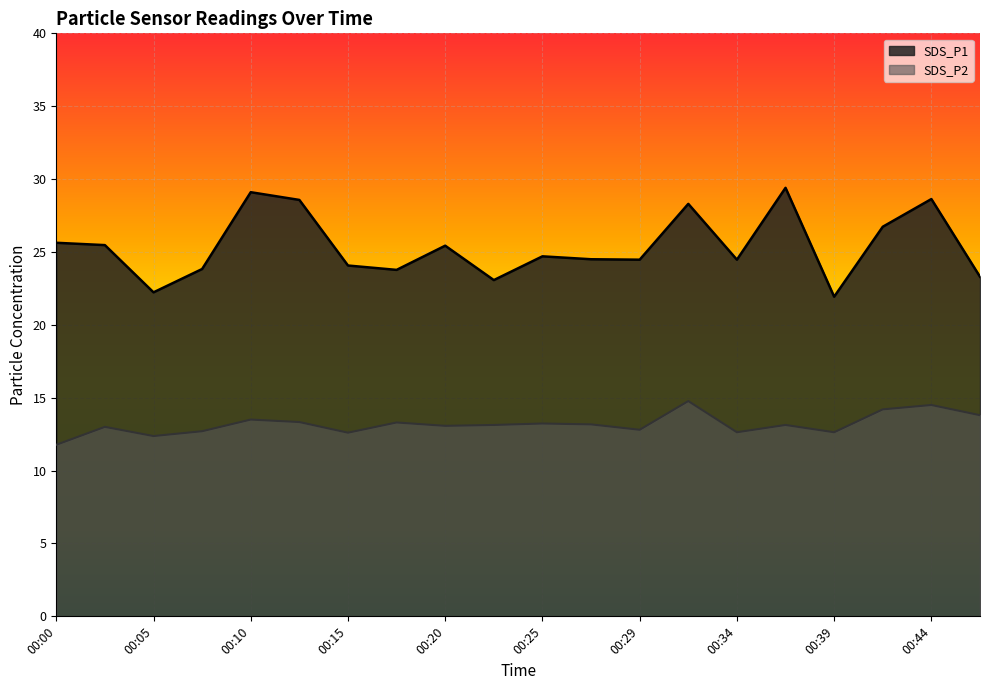

Read the SDS_P1 value at 00:37.

29.4